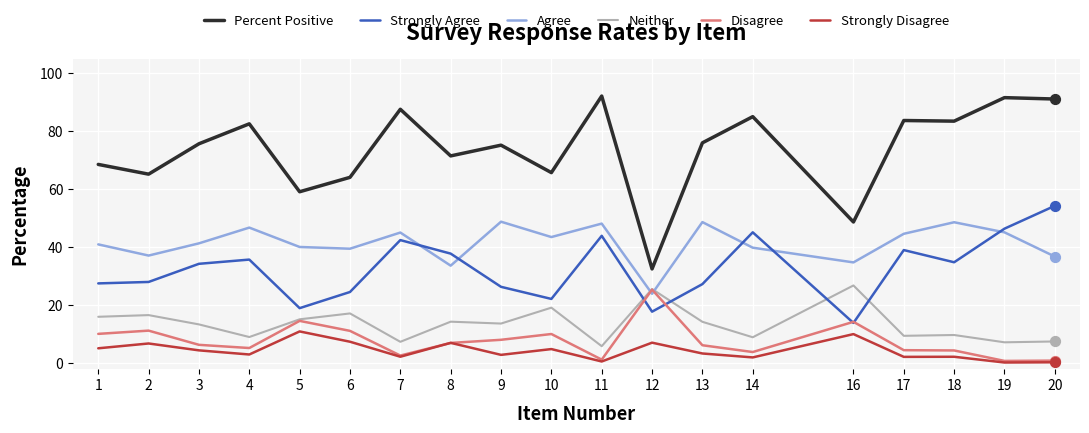

What are all the series names shown in the legend?

Percent Positive, Strongly Agree, Agree, Neither, Disagree, Strongly Disagree